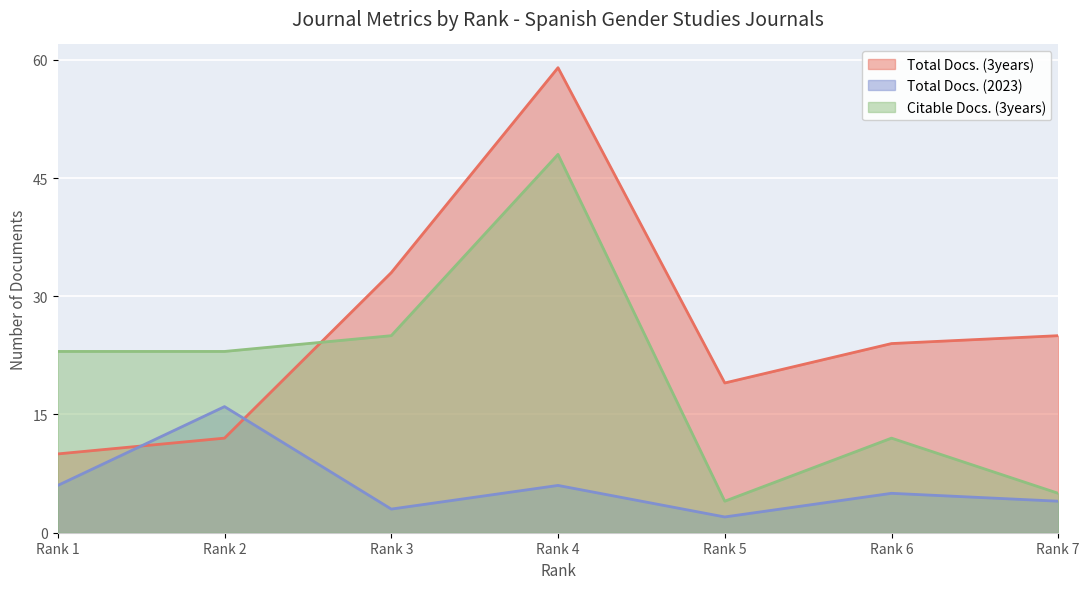

What is the value of the Citable Docs. (3years) point at the 1st from the left?

23